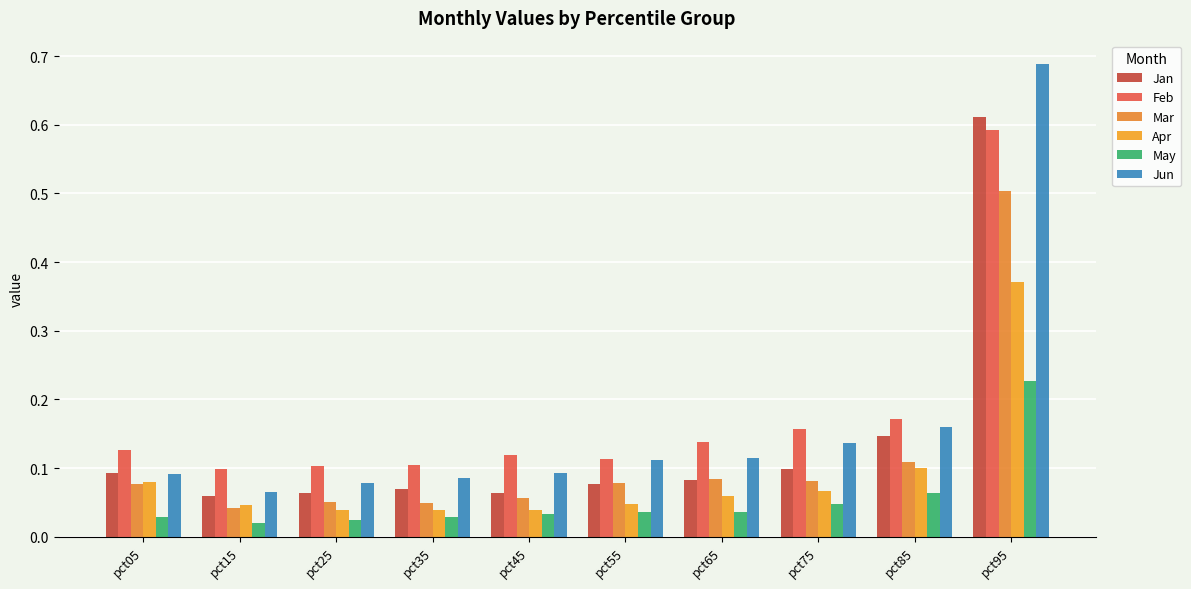

True or false: Jun has a value of 0.7 at pct95.

True